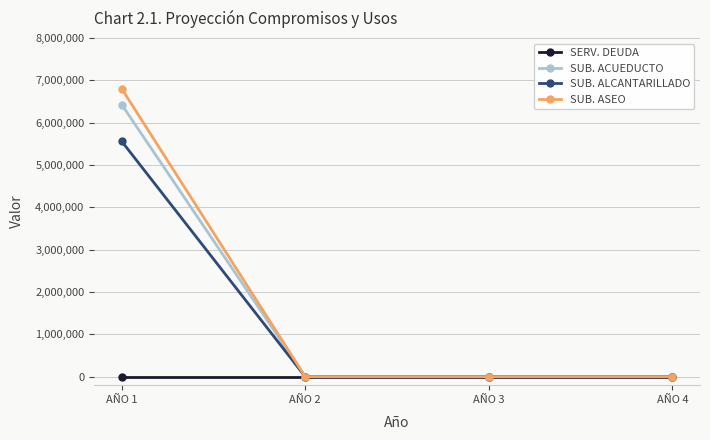

True or false: SUB. ACUEDUCTO has more than 2 points higher than both neighbors.

False